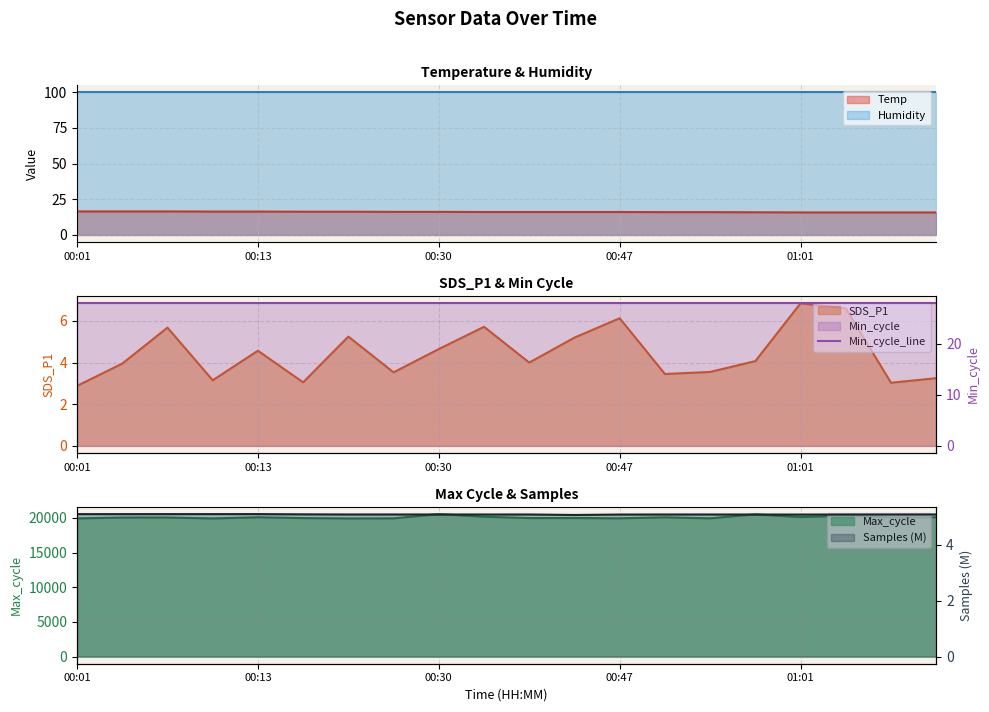

At which category is the sum across all series the highest?

00:30